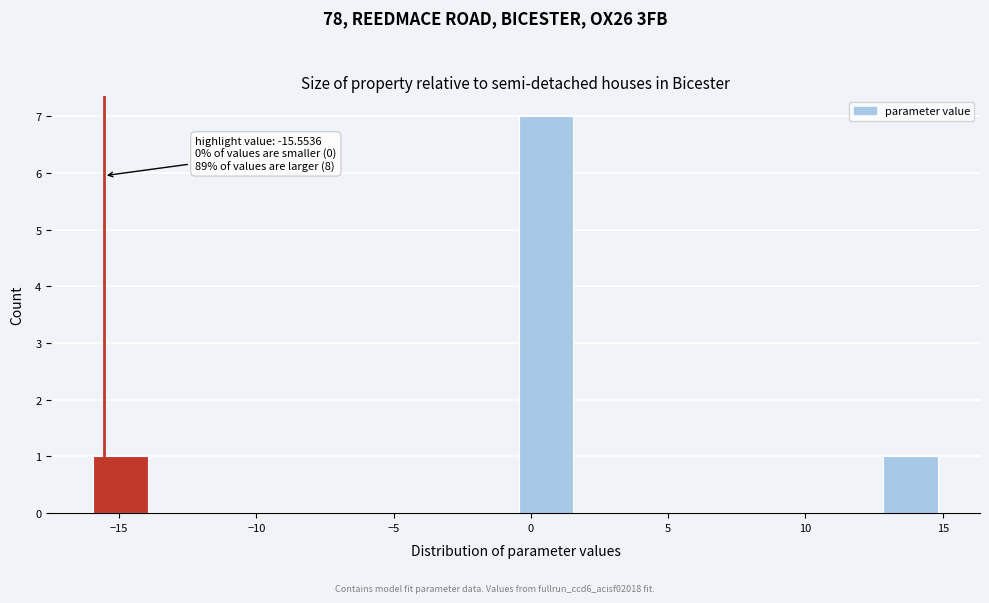

Which range on the x-axis has the tallest bar?

-0.5 to 1.5